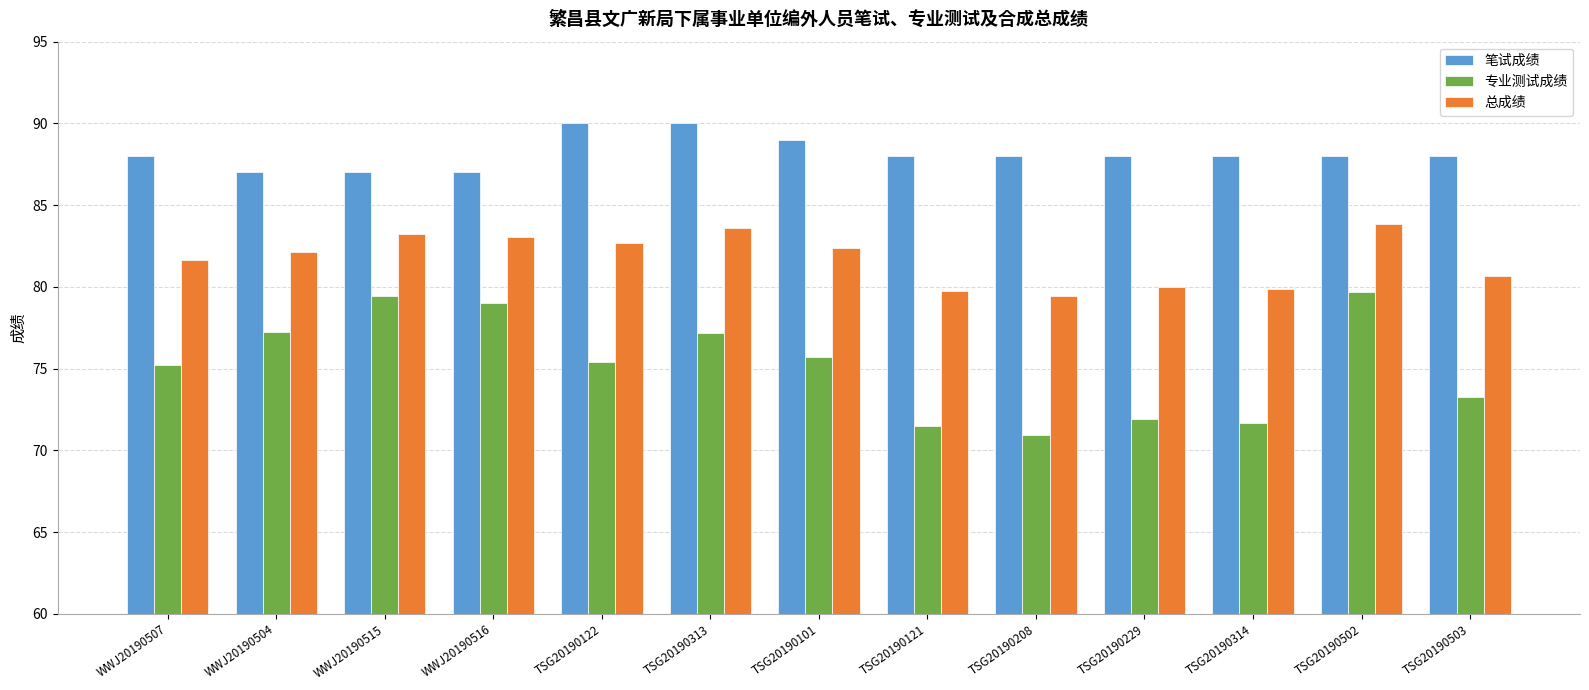

How many data points does each series have?

13